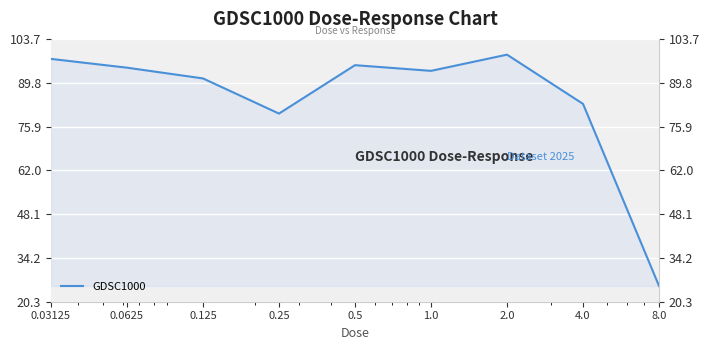

At which category does the chart reach its minimum across all series?

8.0